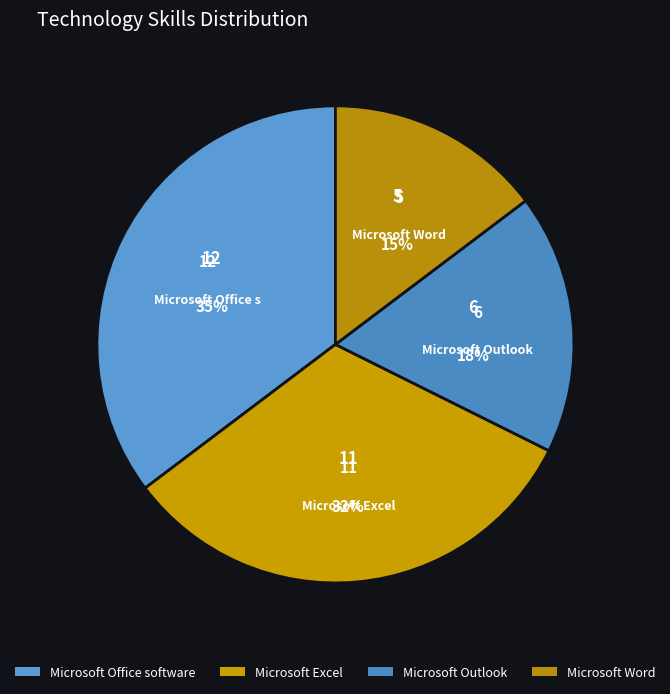

What is the change in value from Microsoft Office software to Microsoft Excel?

-1